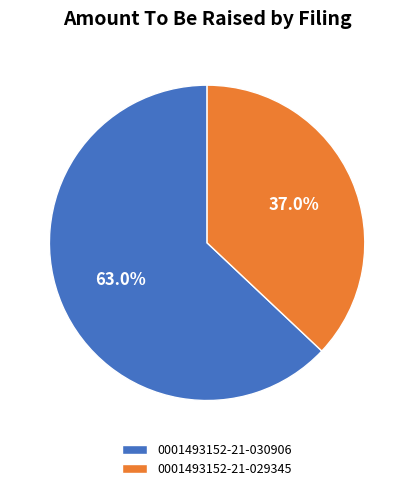

Which slice is the largest?

0001493152-21-030906